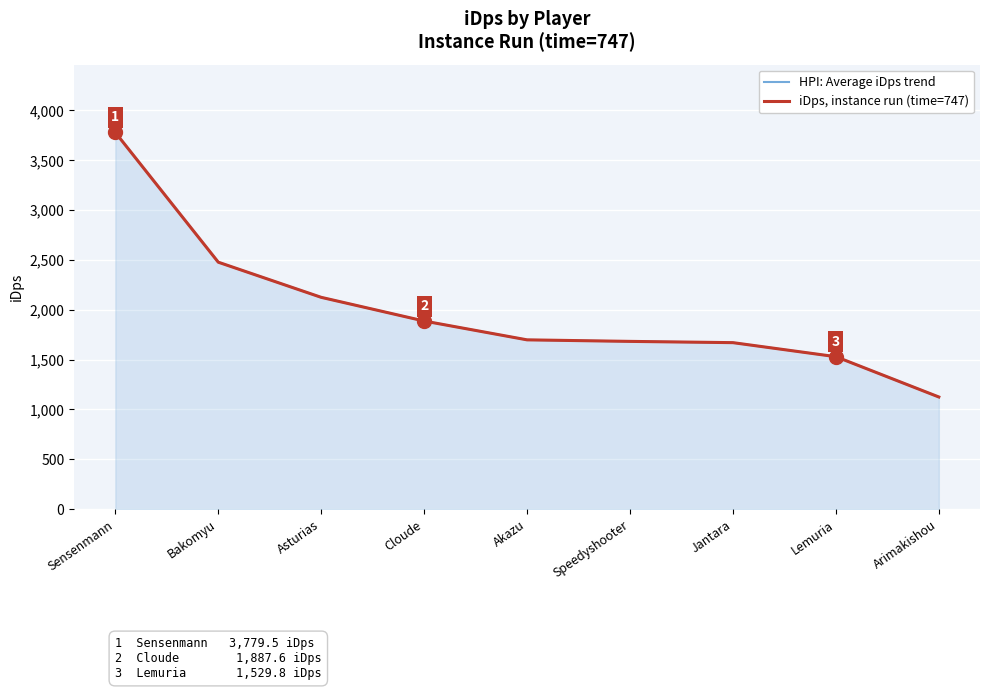

Which series has the largest range (max minus min)?

HPI: Average iDps trend